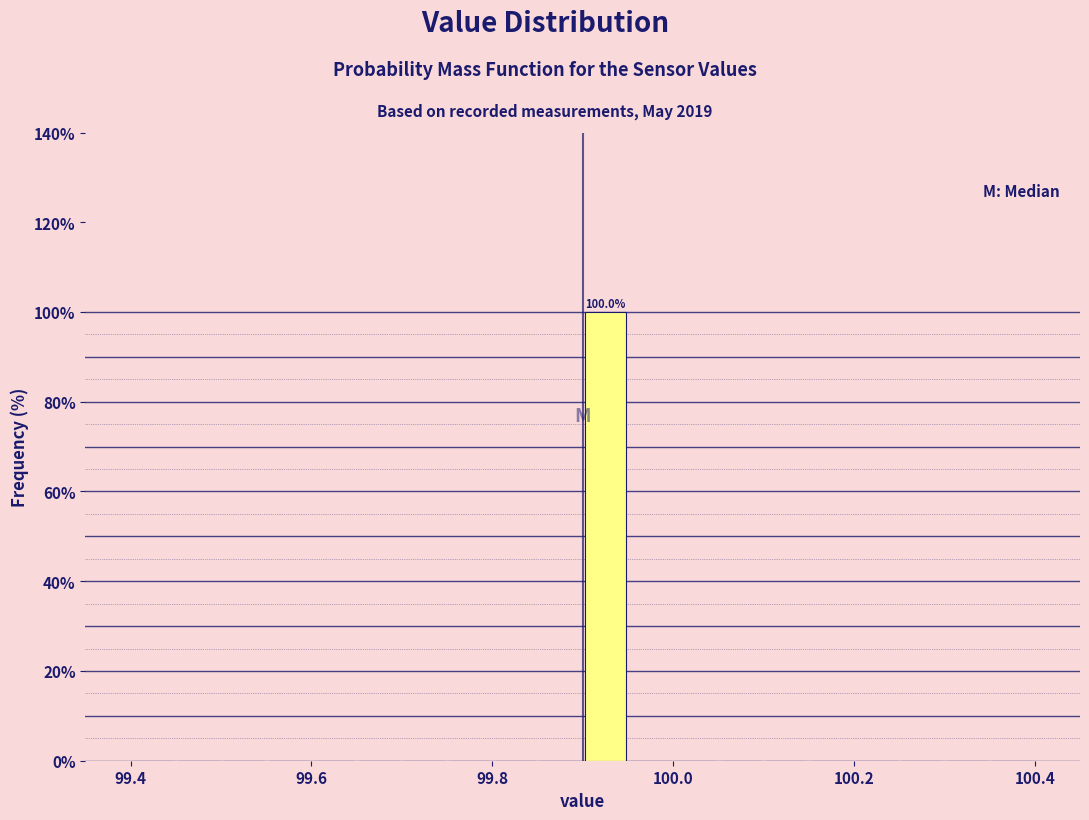

Around what value on the x-axis is the tallest bar? Give the approximate position of its centre, as read against the axis.

99.92